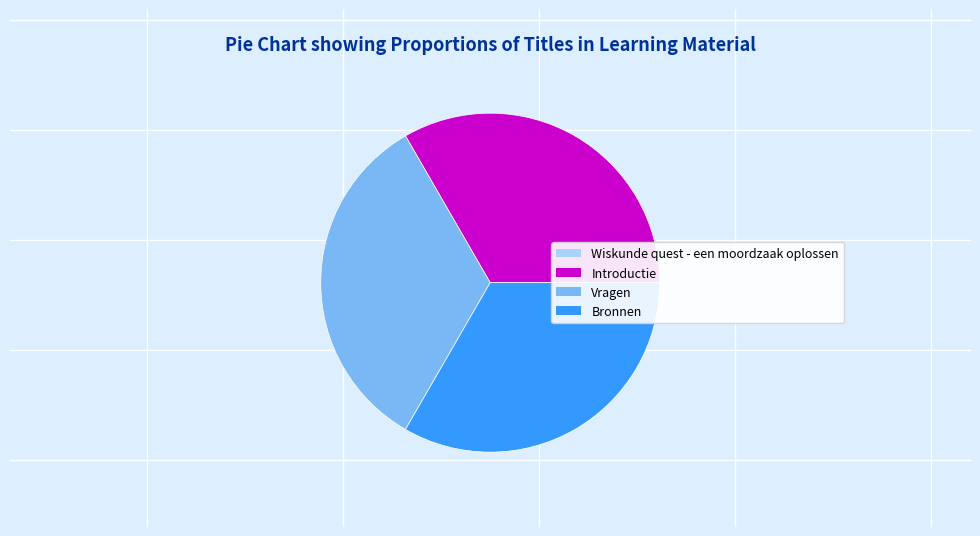

Approximately how many times larger is the value at Vragen compared to Bronnen?

1.0